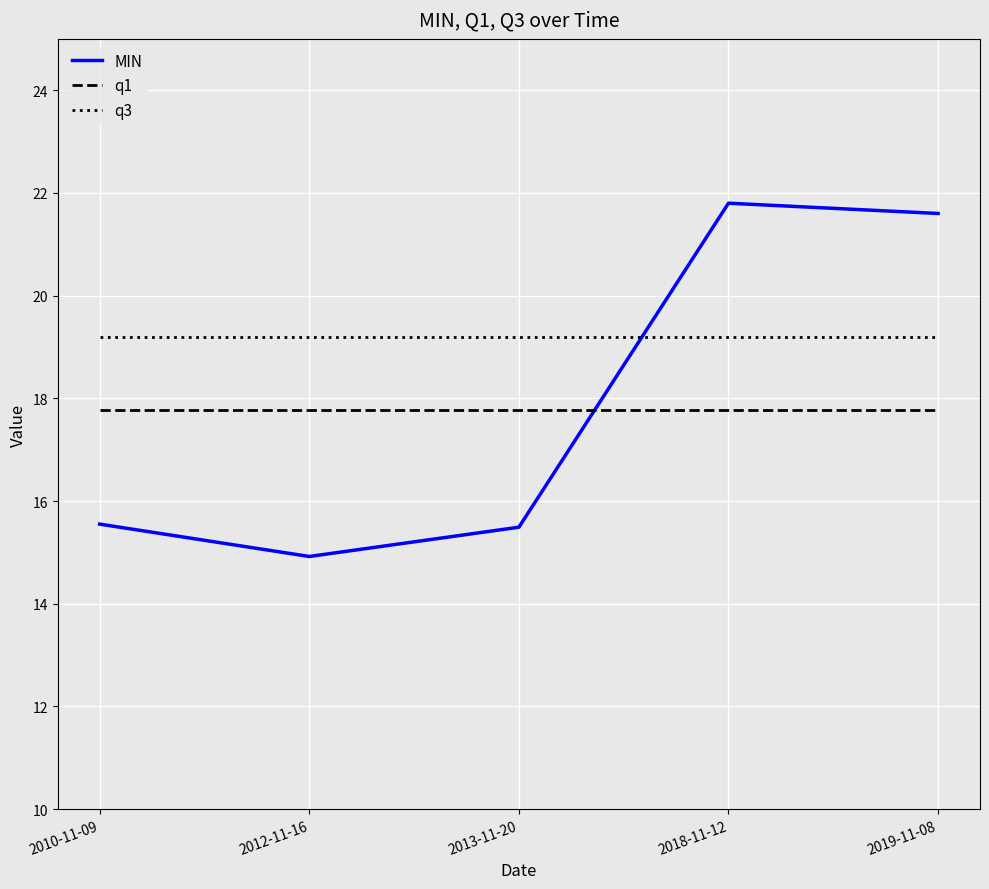

What is the total value across all series at 2018-11-12?

58.8